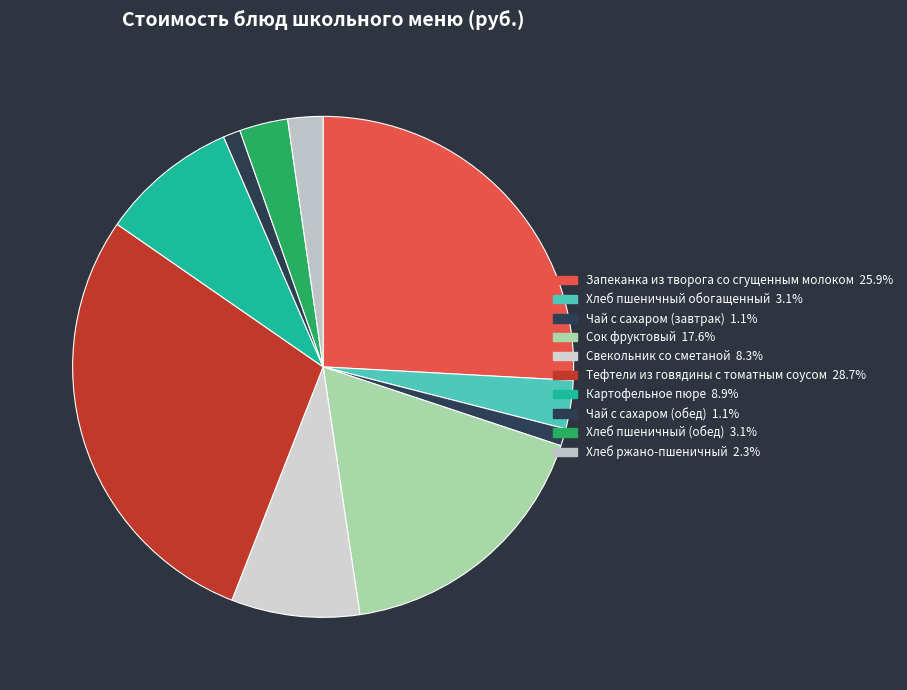

Do Хлеб ржано-пшеничный and Тефтели из говядины с томатным соусом together represent more than half of the pie?

No